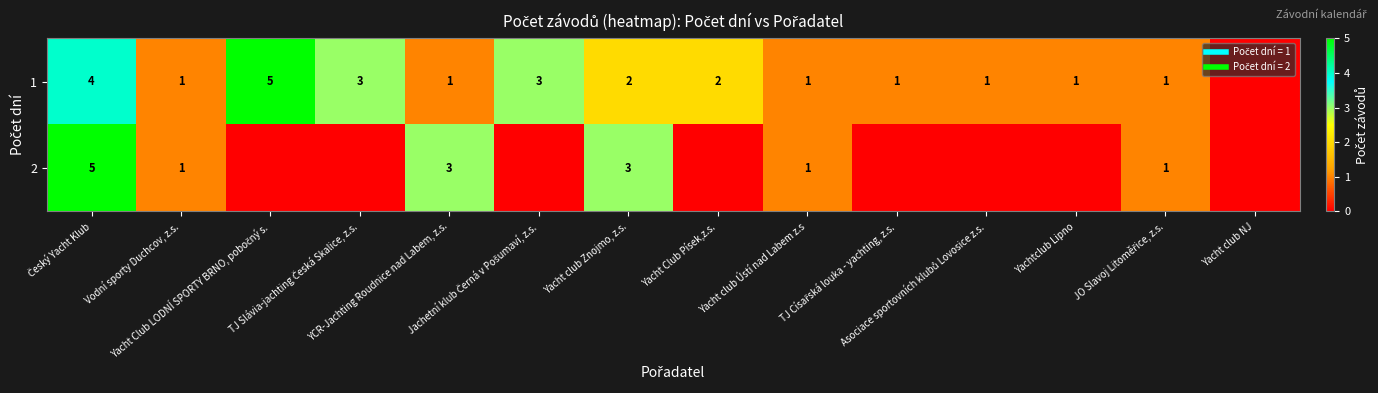

What is the difference between the highest and lowest values at Yacht club Znojmo, z.s.?

1